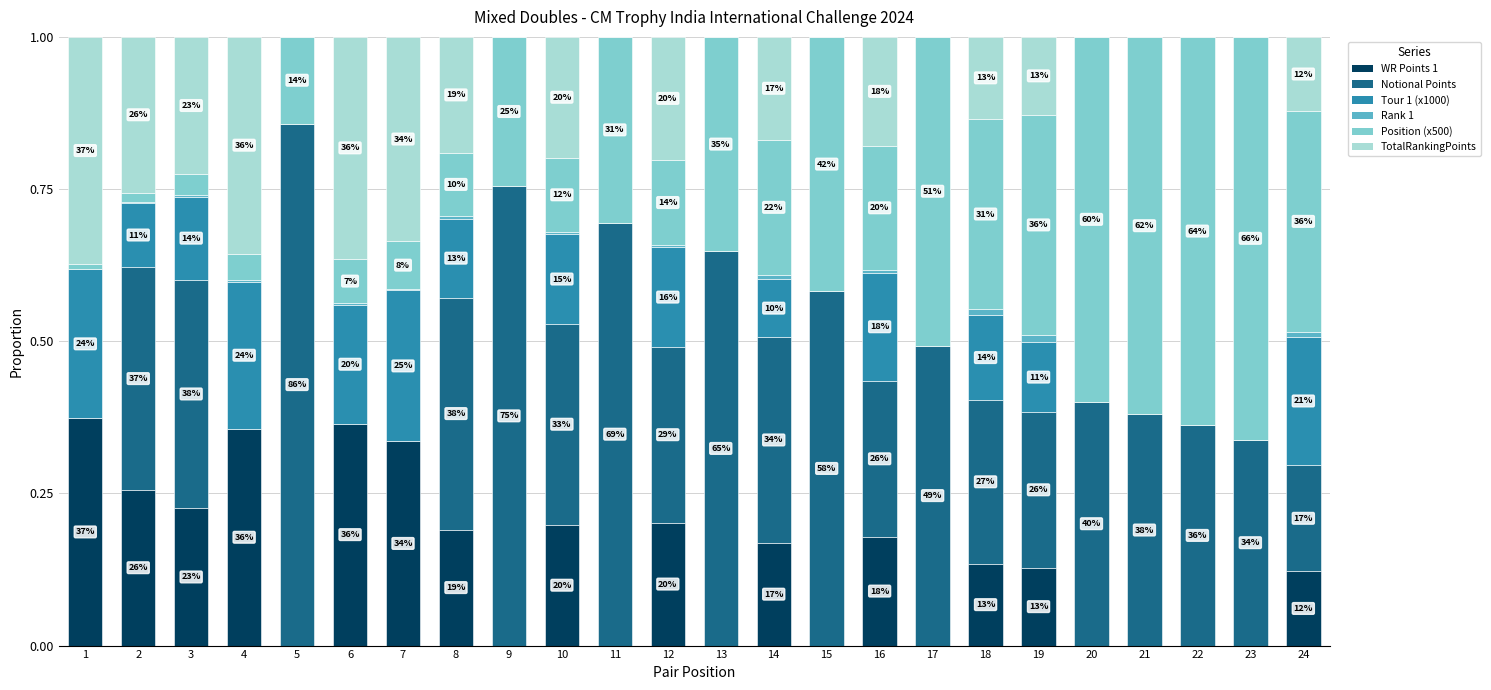

What are all the series names shown in the legend?

WR Points 1, Notional Points, Tour 1 (x1000), Rank 1, Position (x500), TotalRankingPoints